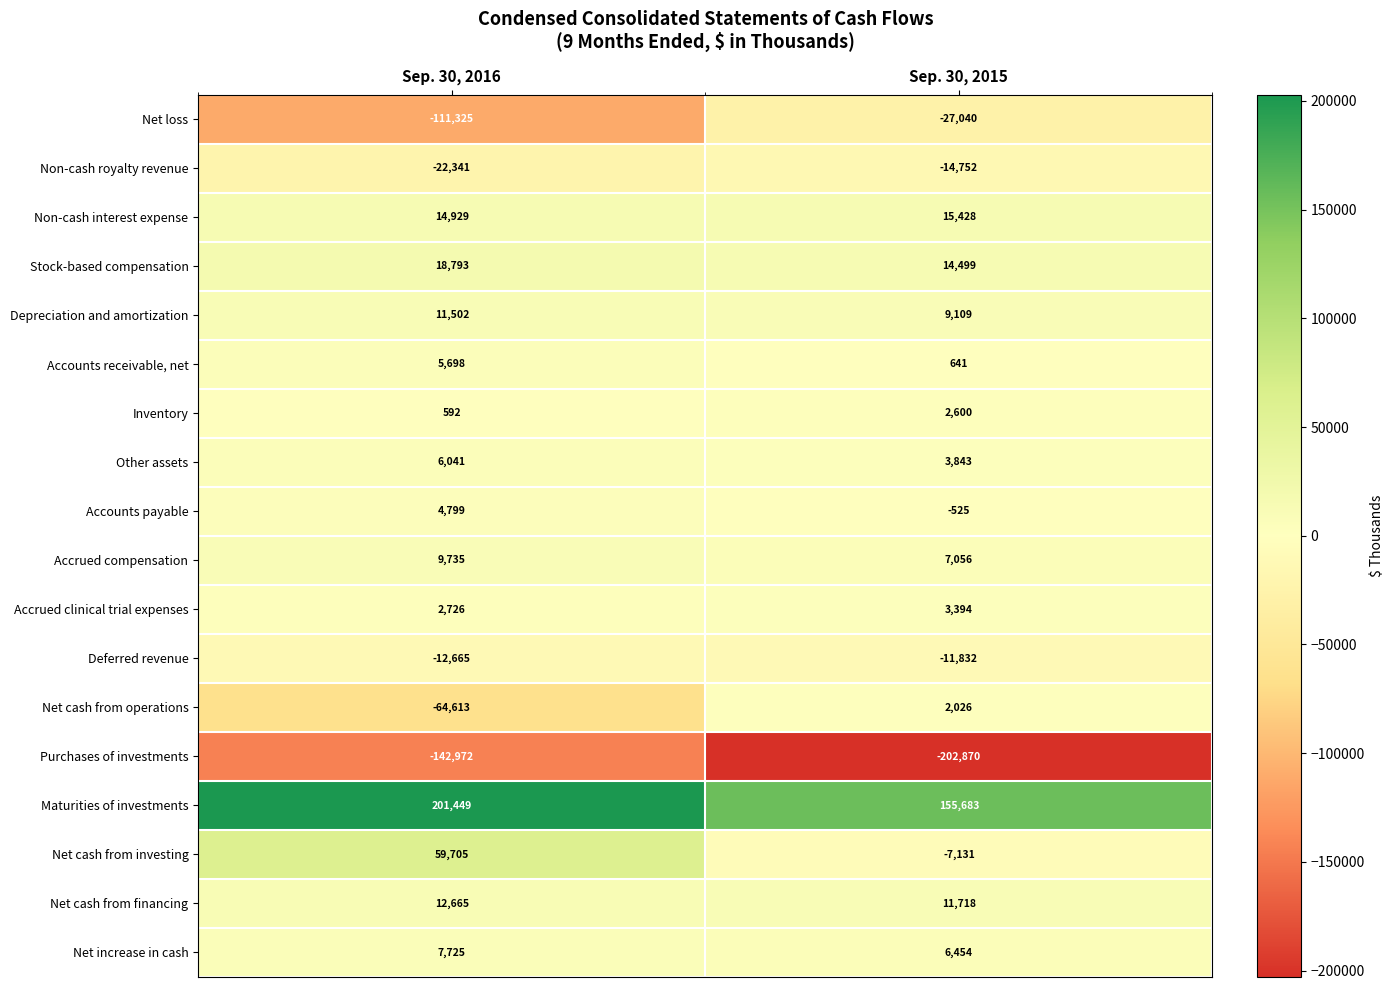

Rank the series at Sep. 30, 2015 from lowest to highest value.

Purchases of investments, Net loss, Non-cash royalty revenue, Deferred revenue, Net cash from investing, Accounts payable, Accounts receivable, net, Net cash from operations, Inventory, Accrued clinical trial expenses, Other assets, Net increase in cash, Accrued compensation, Depreciation and amortization, Net cash from financing, Stock-based compensation, Non-cash interest expense, Maturities of investments